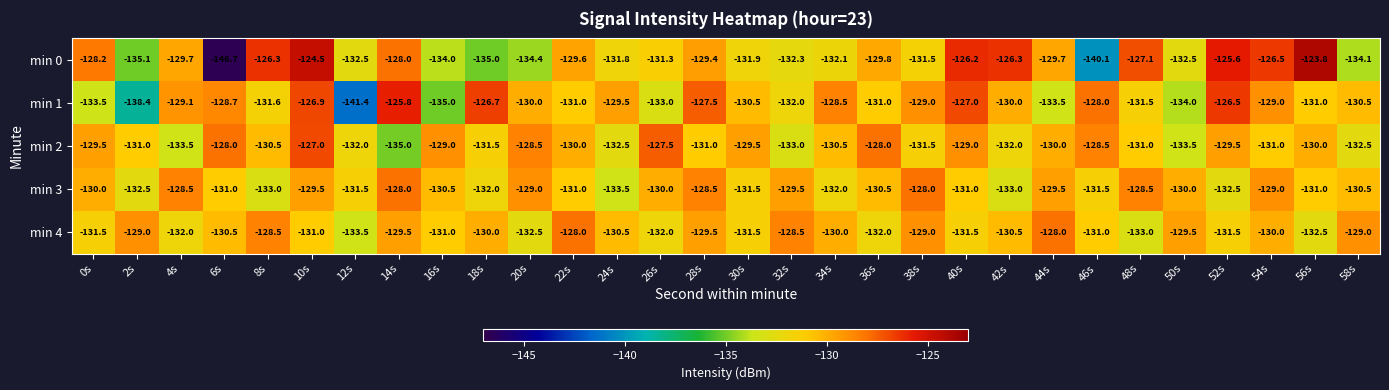

What is the difference between the highest and lowest values at 42s?

6.7